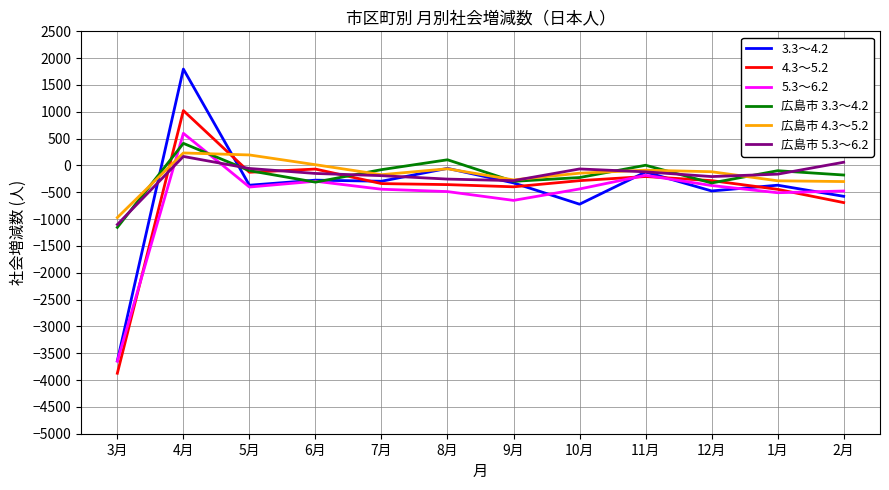

The value of 4.3～5.2 at 1月 is -445. True or false?

True